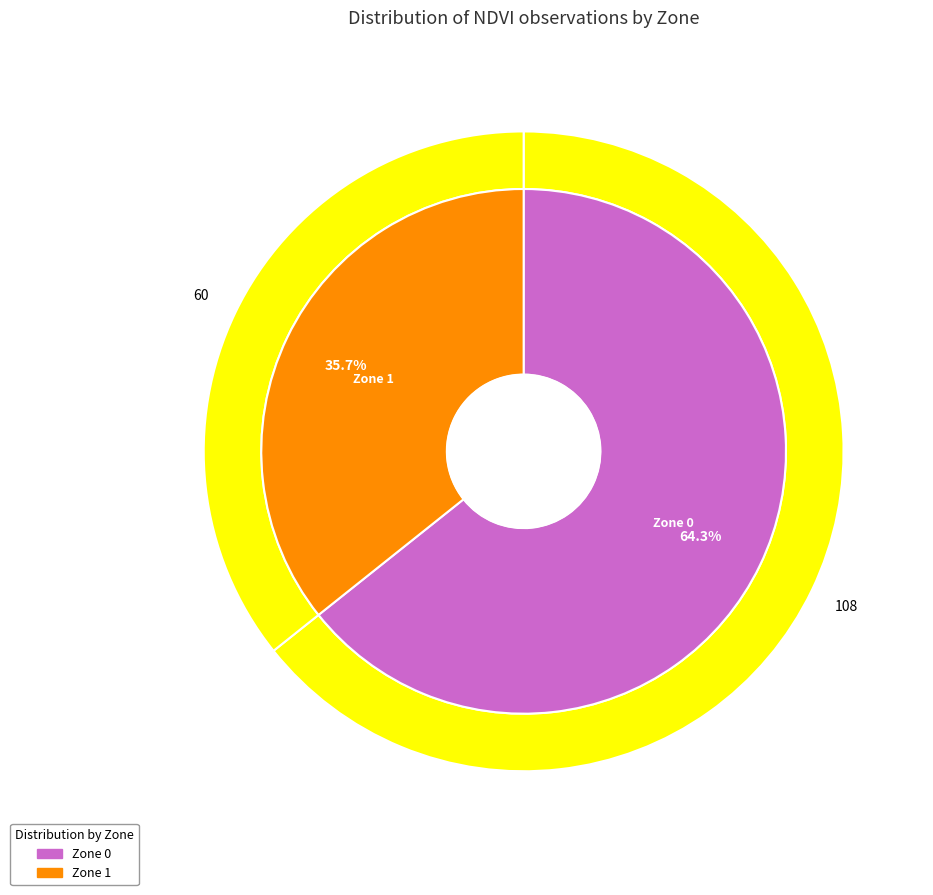

What is the change in value from Zone 0 to Zone 1?

-48